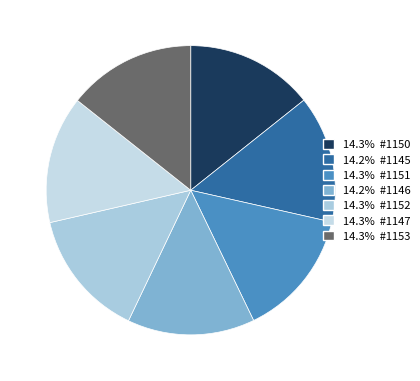

Count the number of slices in the pie.

7